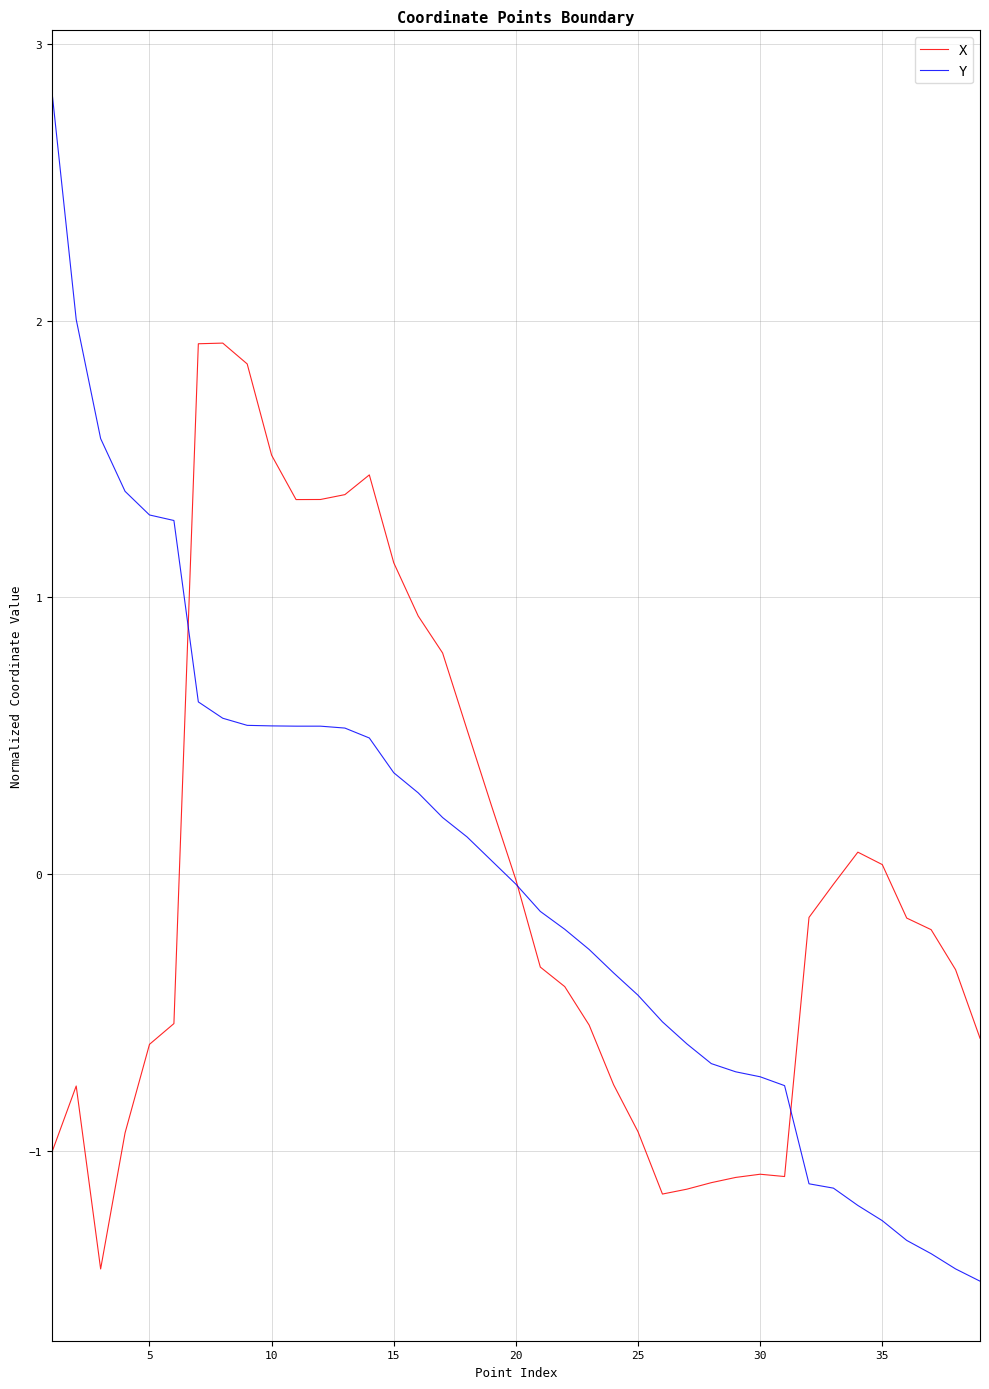

What is the minimum value shown in the chart?

-1.5